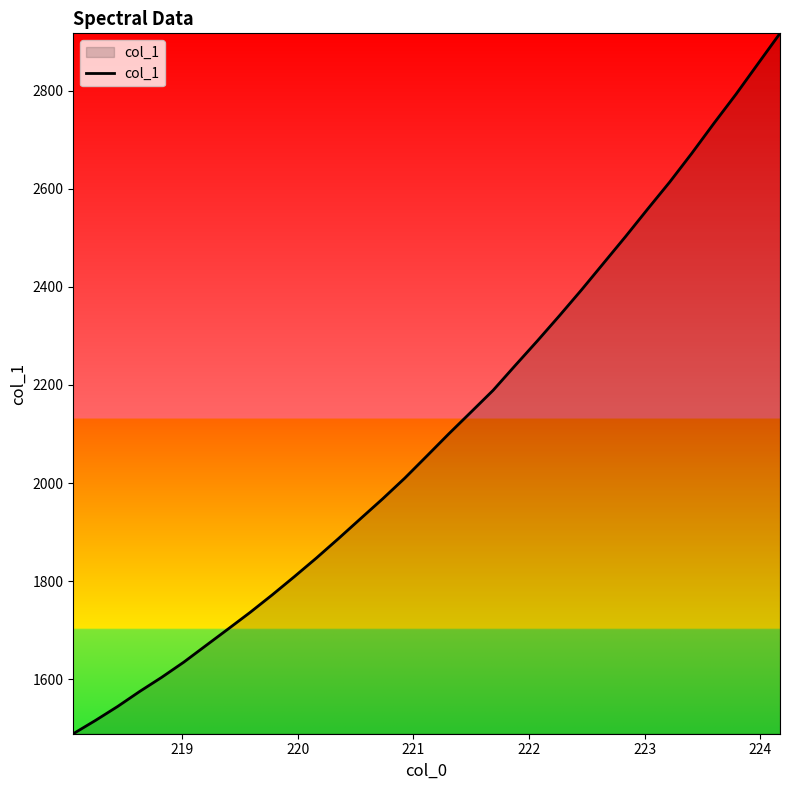

What is the difference between the maximum and minimum values?

1427.7